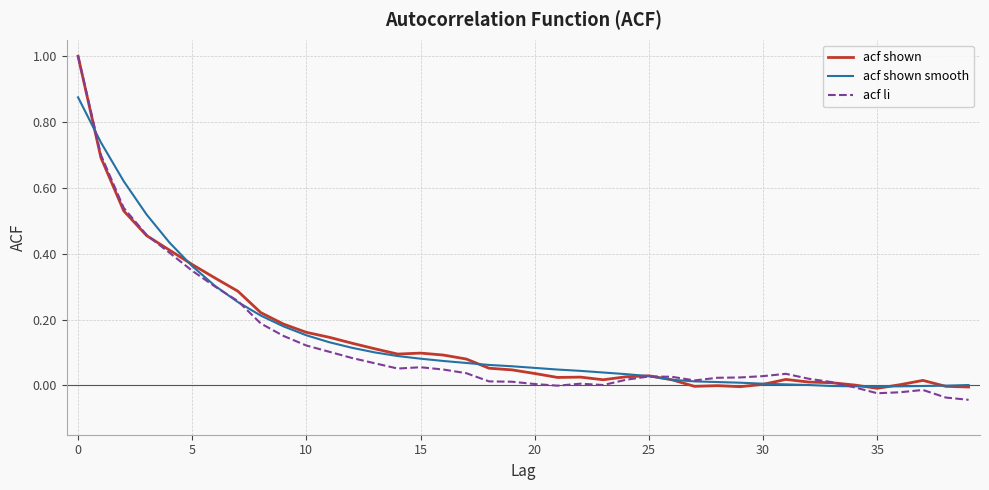

What is the maximum value for acf shown?

1.0